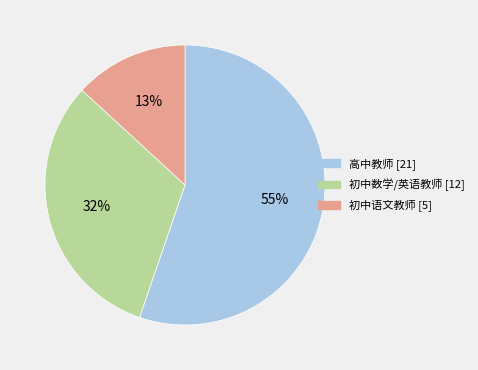

To the nearest percent, what is the difference between the largest and smallest slice percentages?

42%